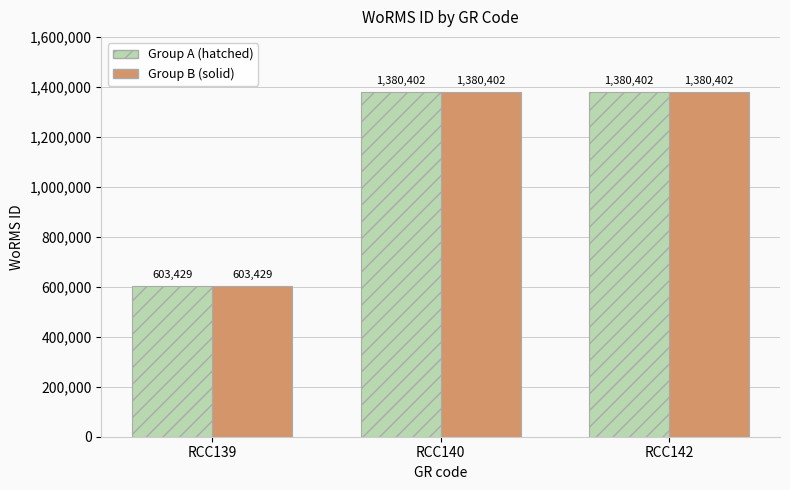

What is the minimum value shown in the chart?

603429